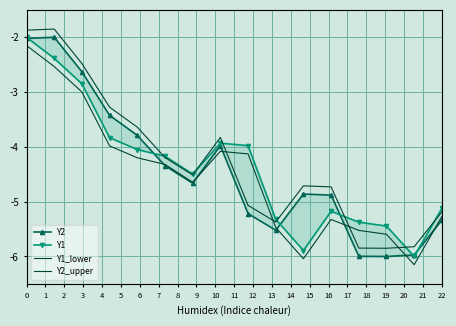

Which series changed the most between 12 and 13?

Y1